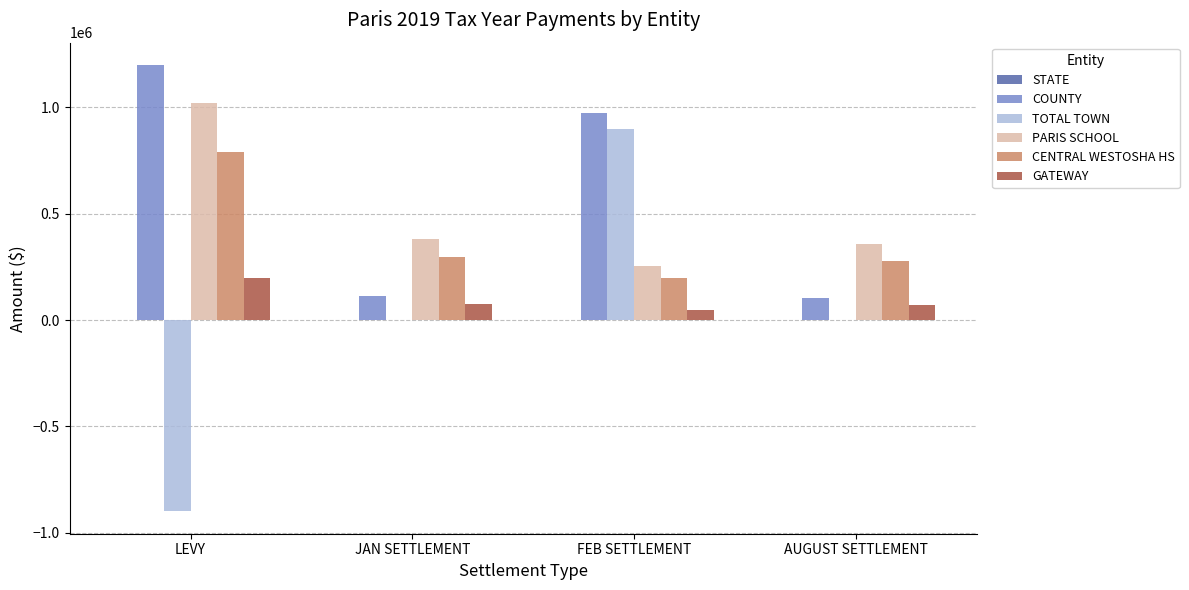

At which label is COUNTY closest to 652489?

FEB SETTLEMENT